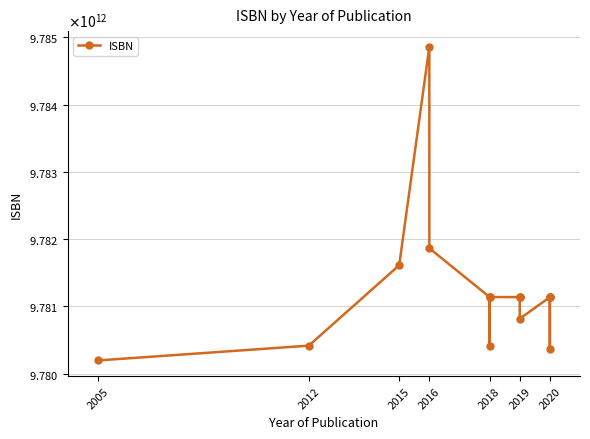

What is the sum of all values?

166280793138944